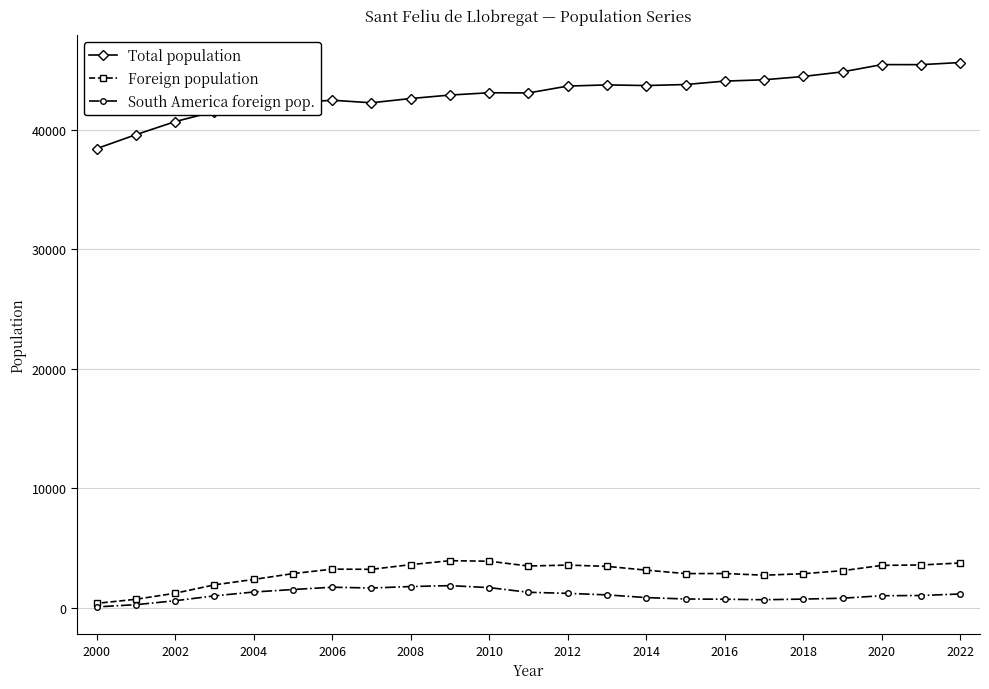

Which series has the widest spread of values?

Total population